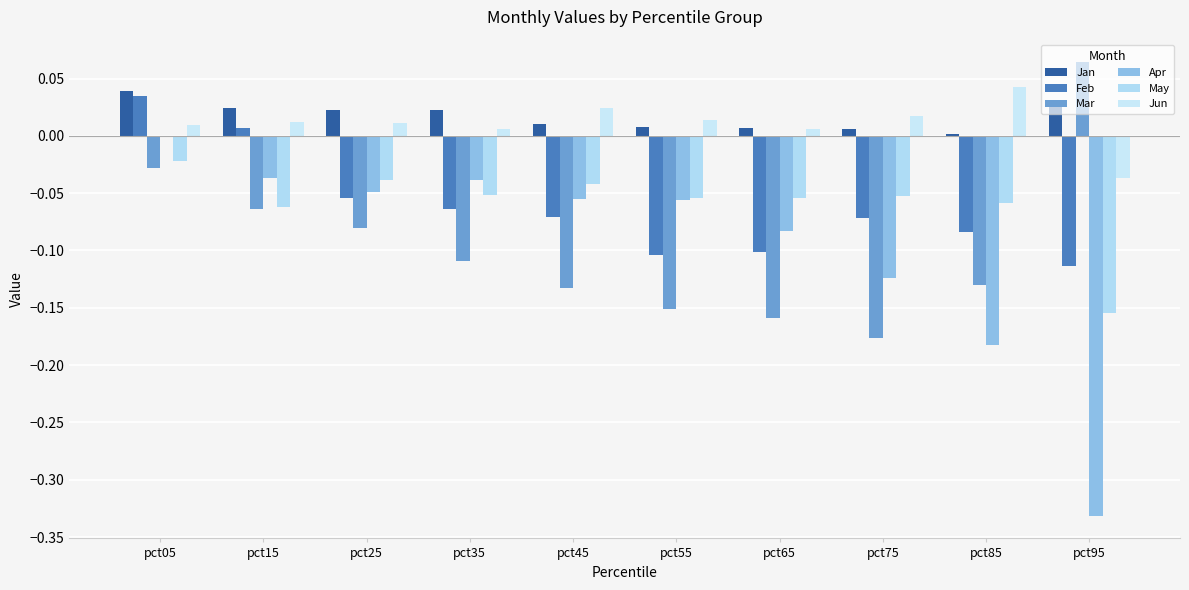

Between pct25 and pct75, which series saw the biggest shift?

Mar